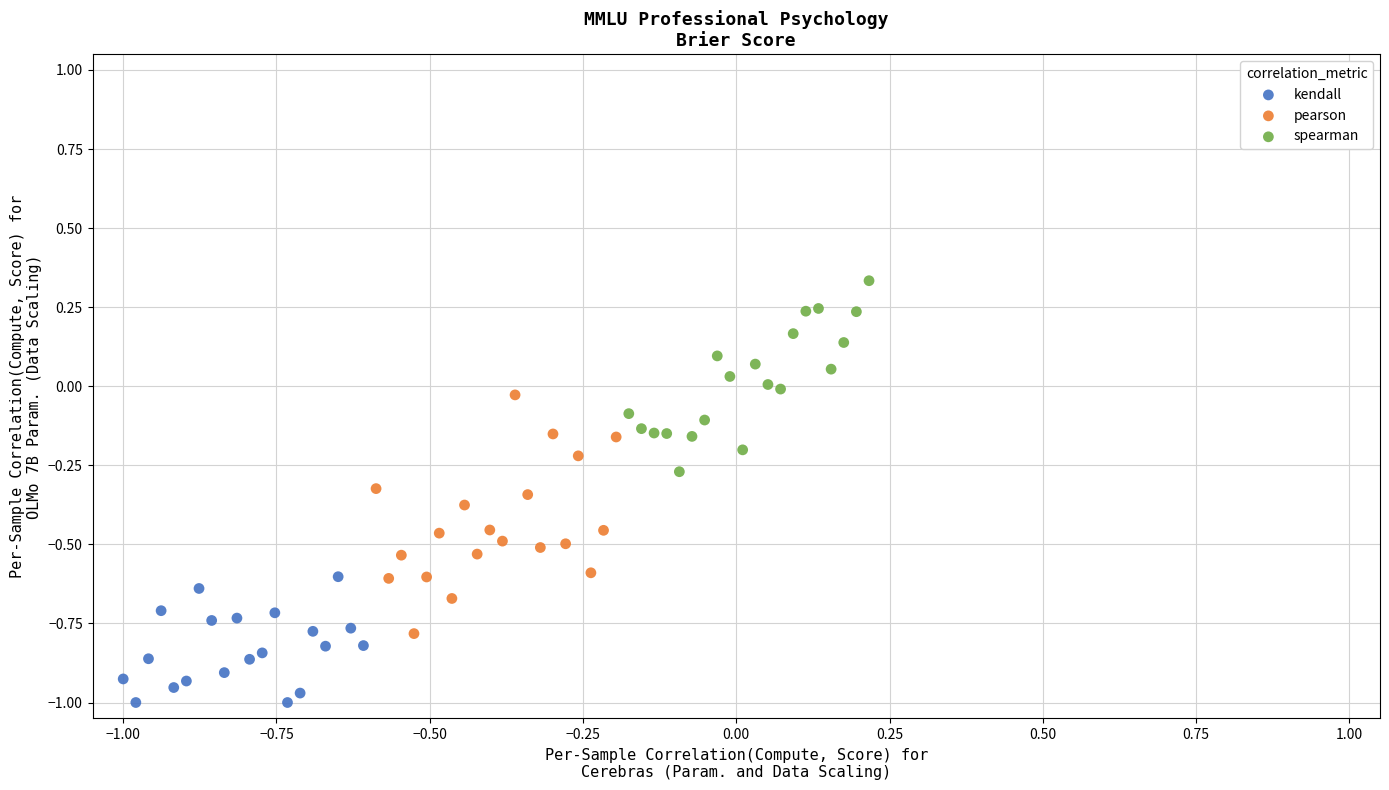

Which series reaches the minimum Y coordinate?

kendall